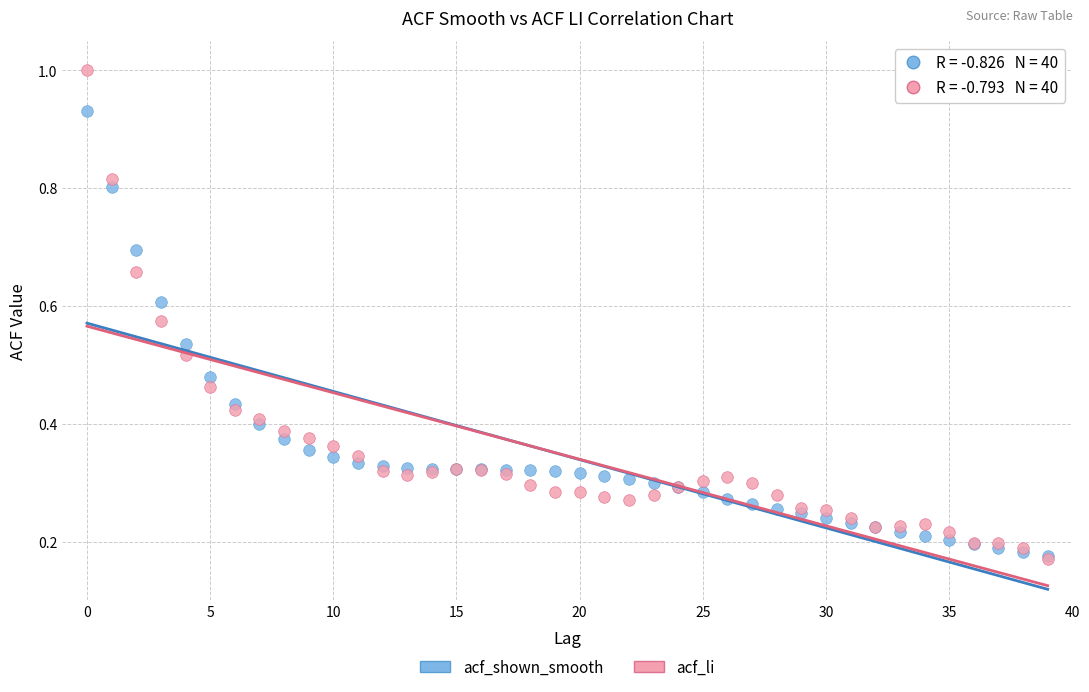

What are all the series names shown in the legend?

acf_shown_smooth, acf_li